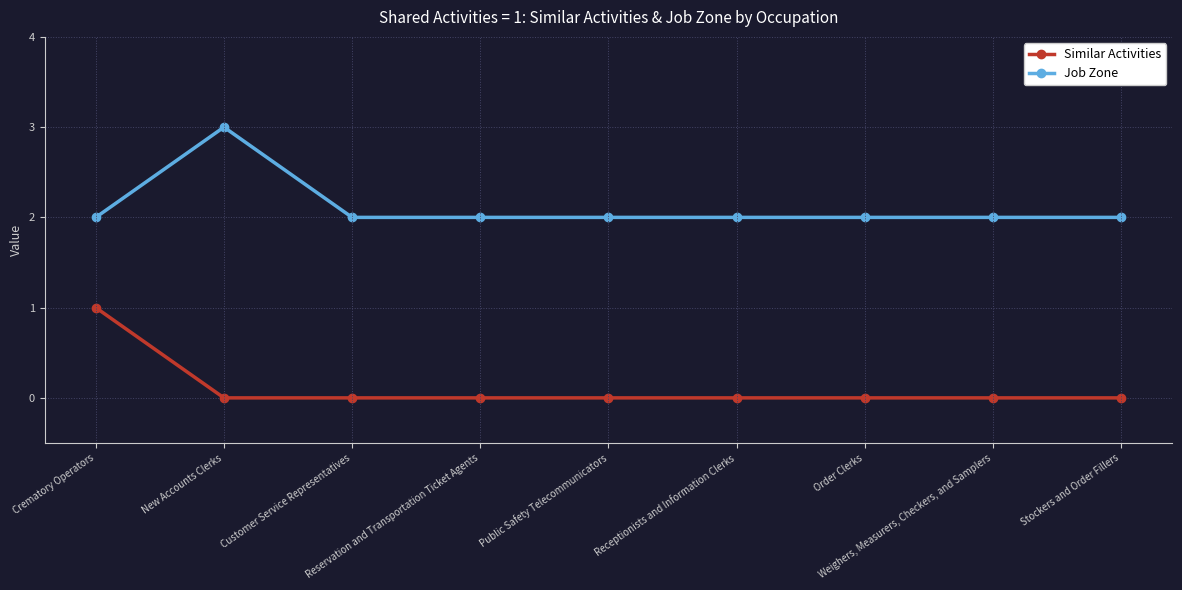

Is the value of Similar Activities at Order Clerks greater than the value of Job Zone at Stockers and Order Fillers?

No